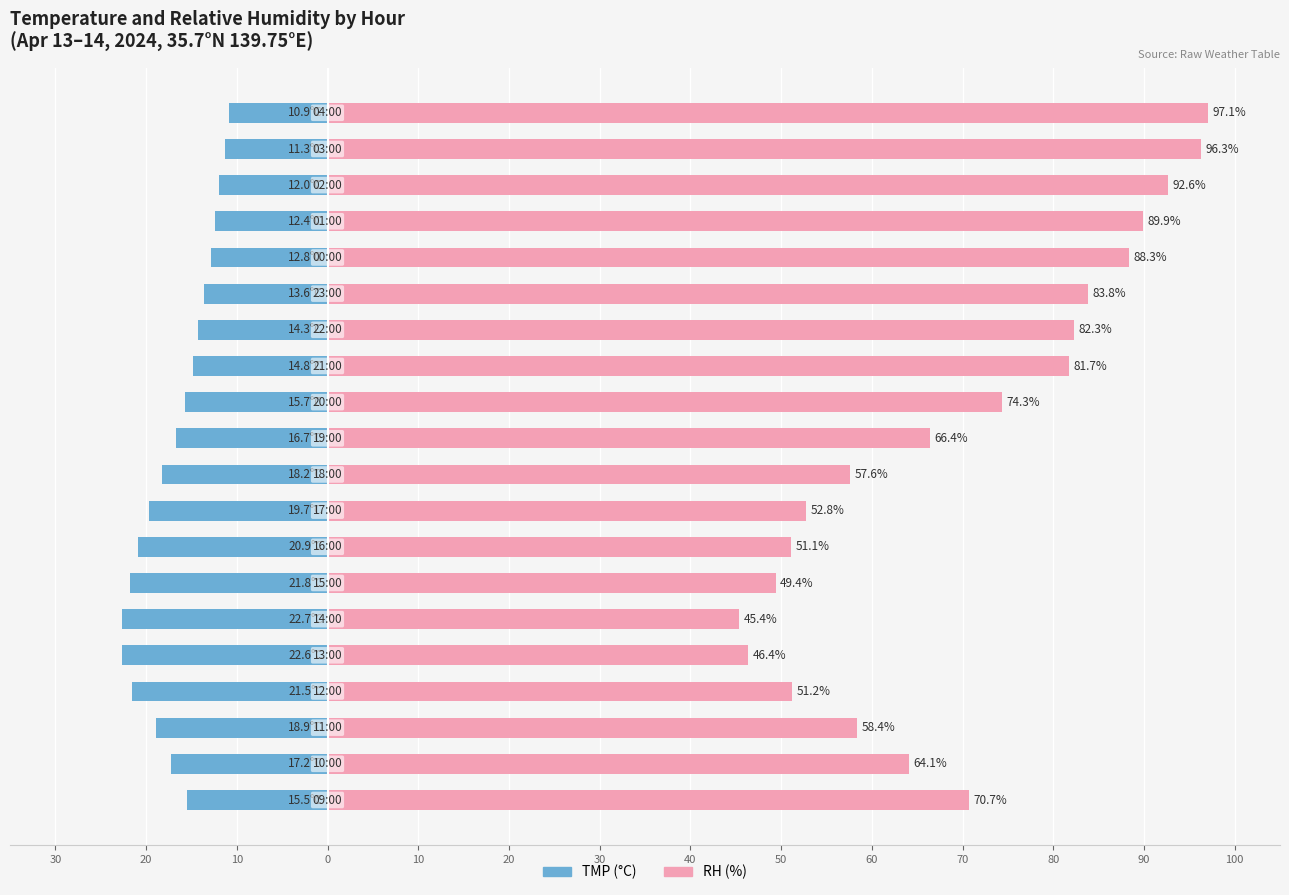

True or false: RH (%) has a value of 20.8 at 60.

False